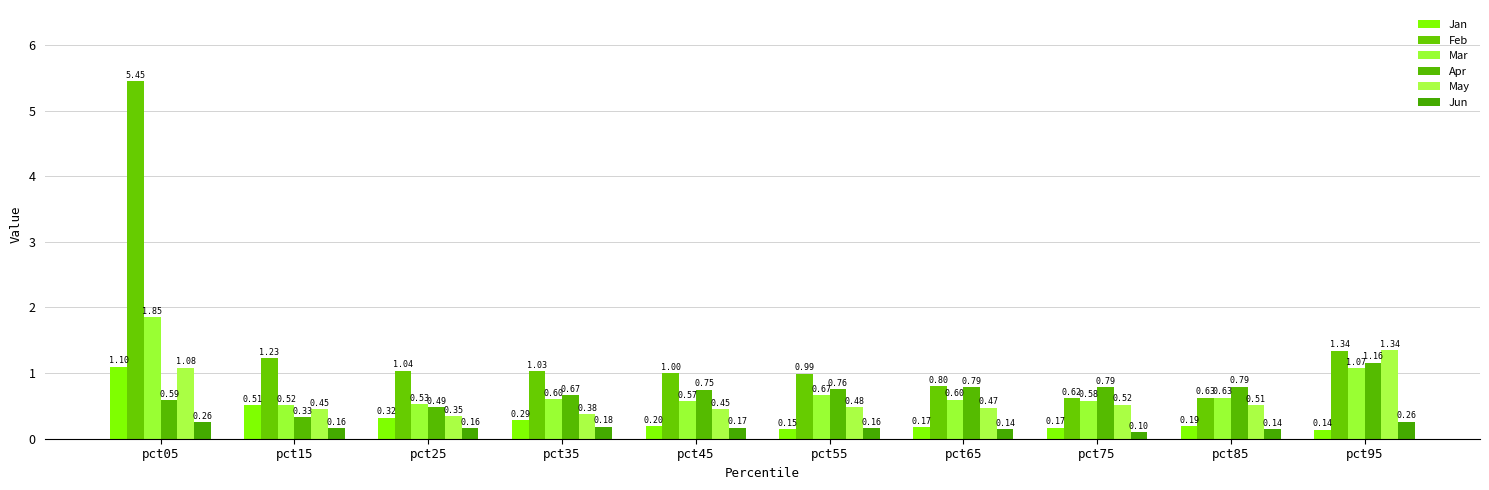

How many distinct data groups are displayed?

6